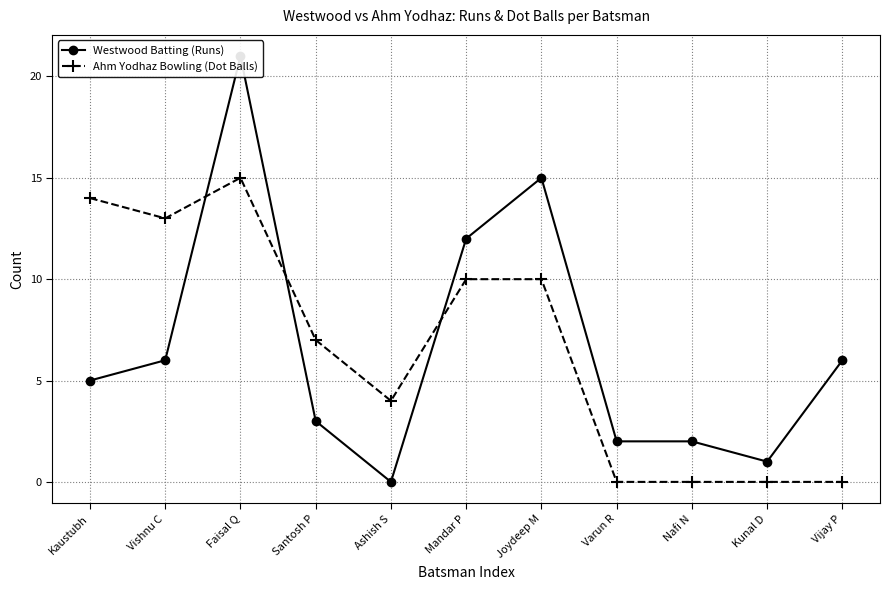

Reading right to left, transcribe all the data shown in this chart.

Westwood Batting (Runs): 6	1	2	2	15	12	0	3	21	6	5
Ahm Yodhaz Bowling (Dot Balls): 0	0	0	0	10	10	4	7	15	13	14